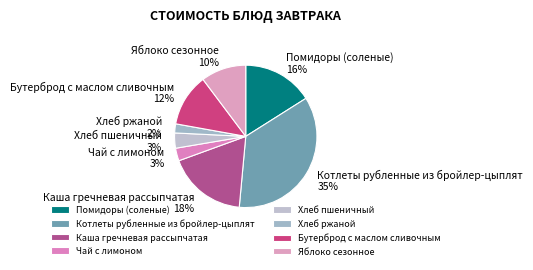

How many slices are in this pie chart?

8